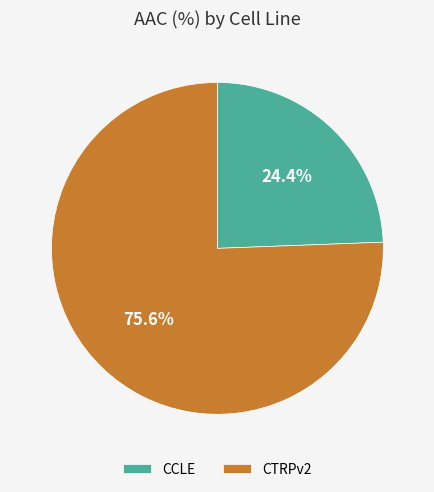

Does any single category account for the majority?

Yes